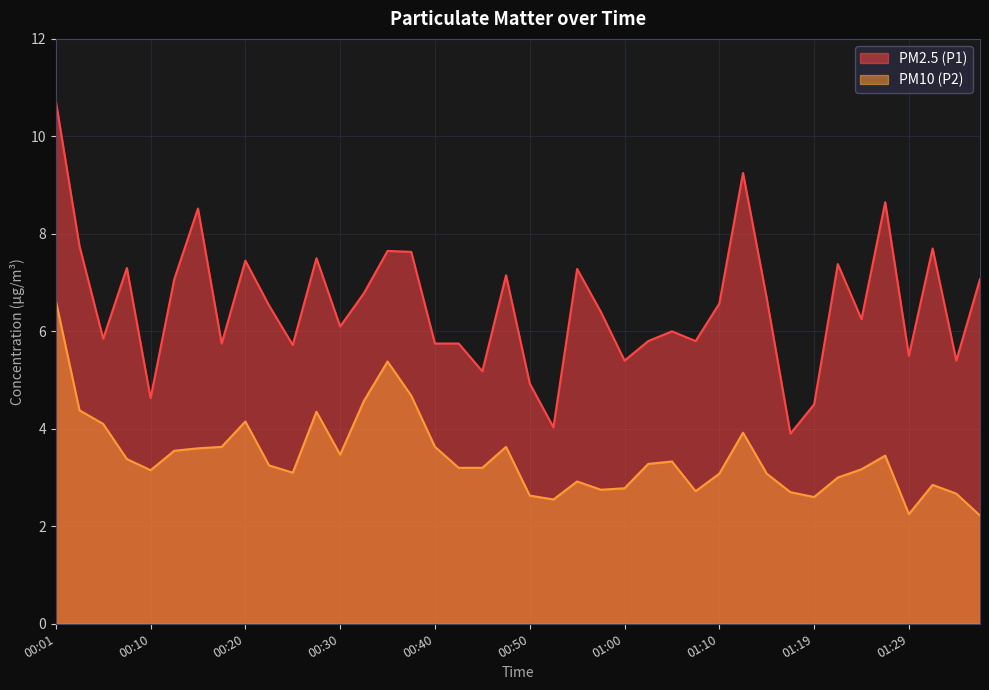

Between 00:25 and 01:12, which is larger?

01:12